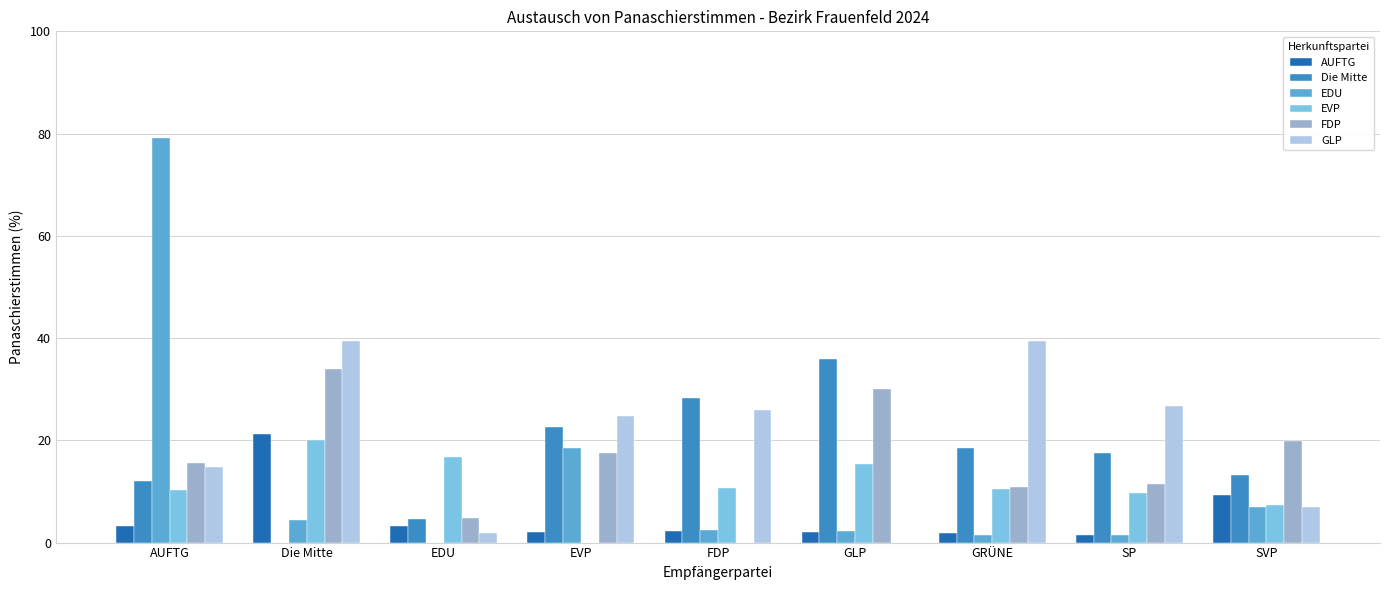

Does the chart contain stacked bars?

No